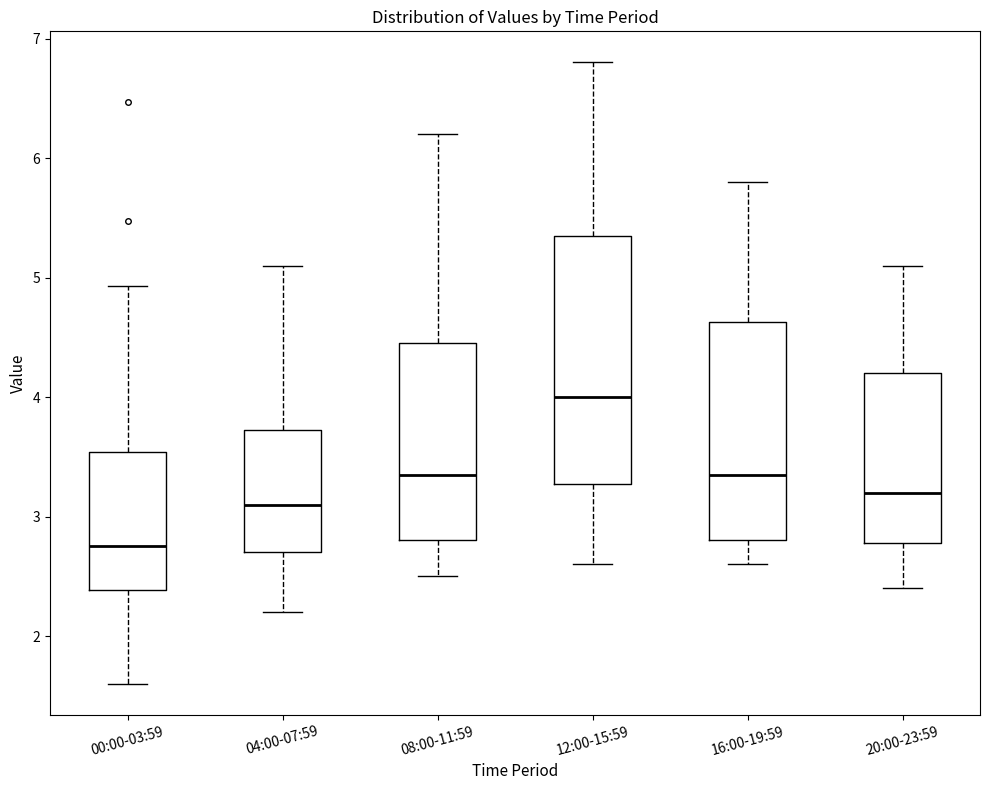

Which box is the tallest, from its lower edge to its upper edge?

12:00-15:59